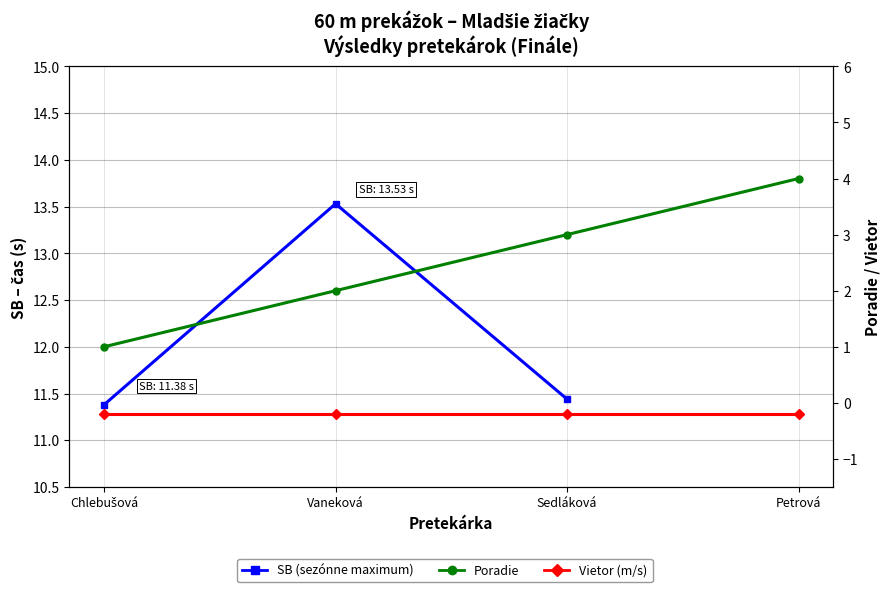

What is the value of the Vietor (m/s) point at the 4th from the left?

-0.2